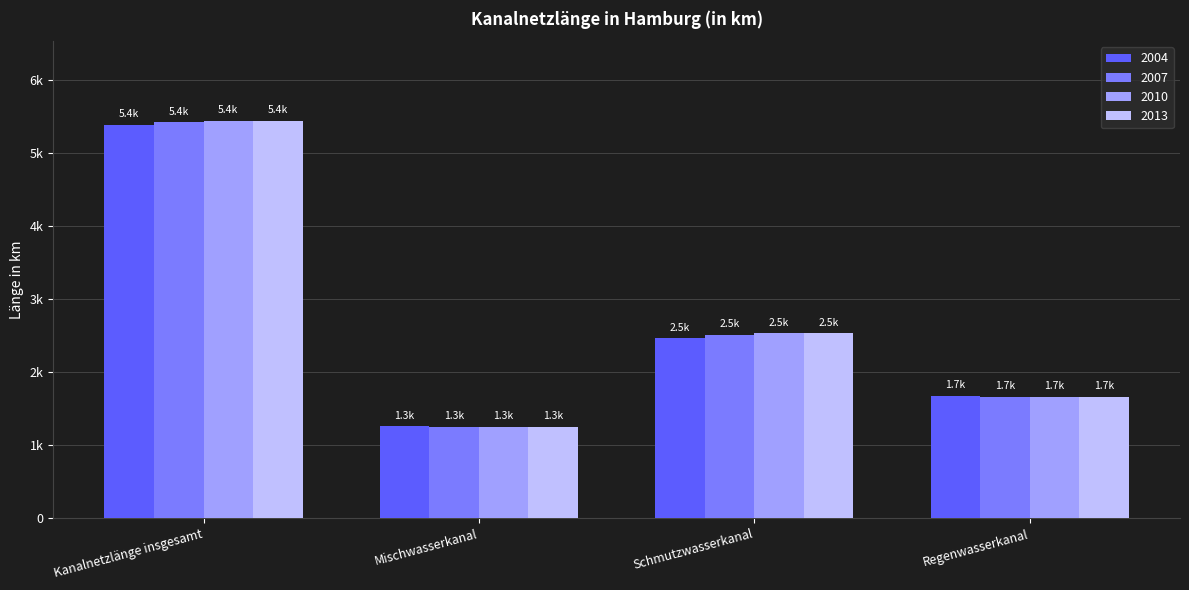

What is the label of the 2nd bar from the left?

Mischwasserkanal